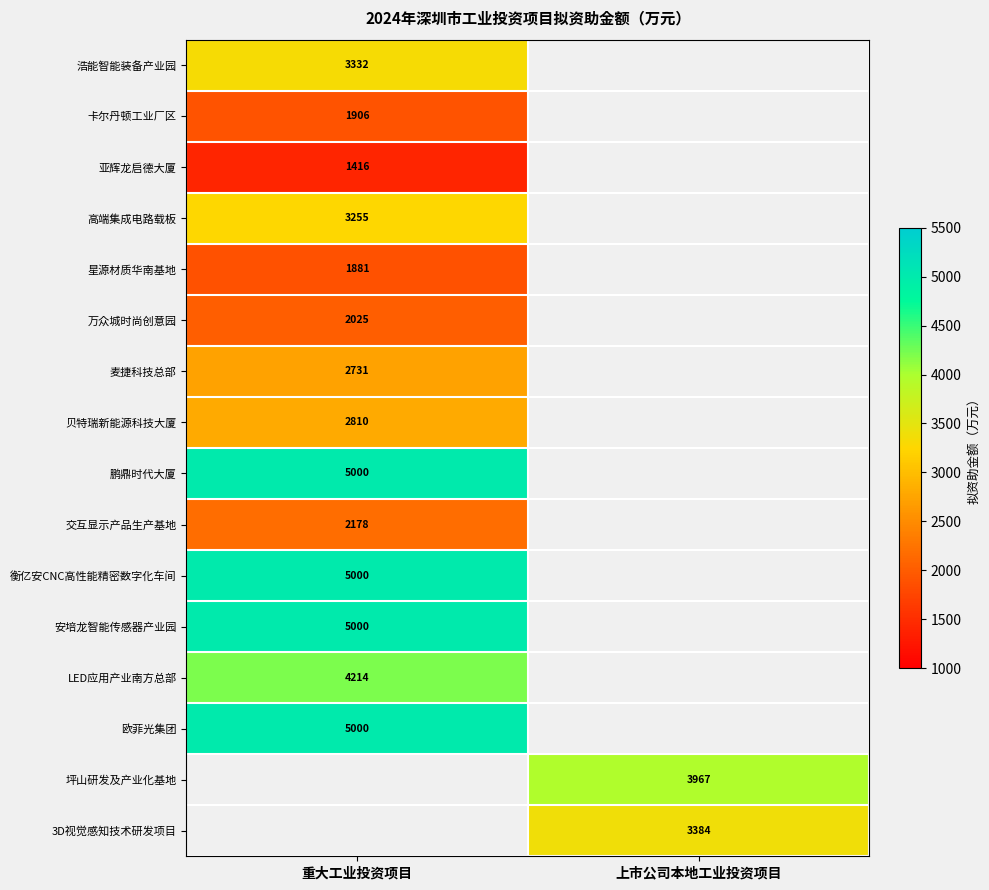

The value of 麦捷科技总部 at 重大工业投资项目 is 3936. True or false?

False